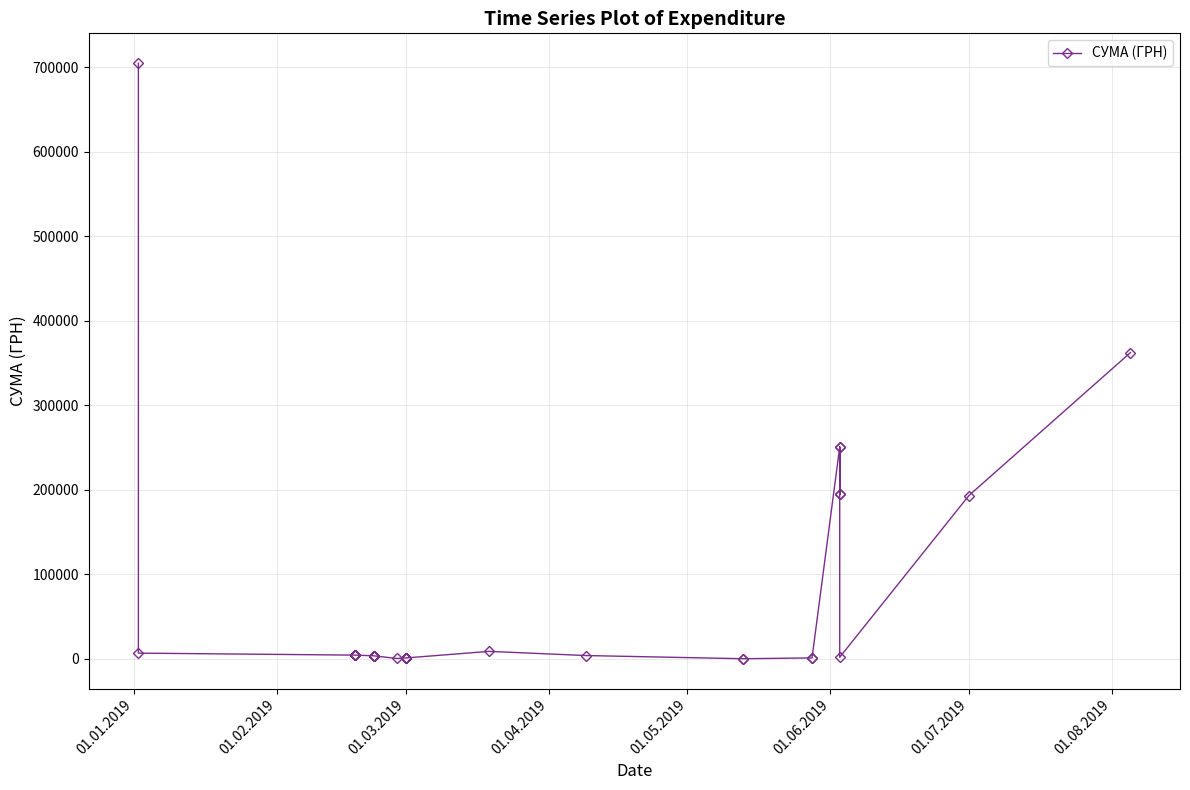

Reading right to left, what are all the values shown in this chart?

362365.6	193297.5	2000.0	194623.8	250737.6	194623.8	250737.6	1171.0	1171.0	237.1	237.1	4000.0	8930.0	1168.8	1168.8	1168.8	1168.8	1168.8	1168.8	1168.8	1168.8	544.0	3692.9	3692.9	3692.9	3692.9	3692.9	3692.9	3692.9	3692.9	4497.6	4497.6	4497.6	4497.6	4497.6	4497.6	4497.6	4497.6	6863.2	704905.1